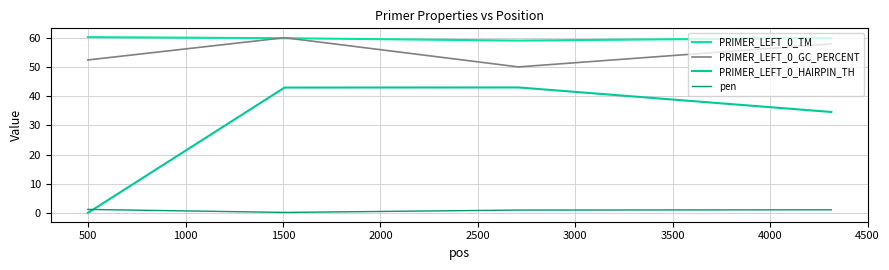

How many lines are shown in the chart?

4